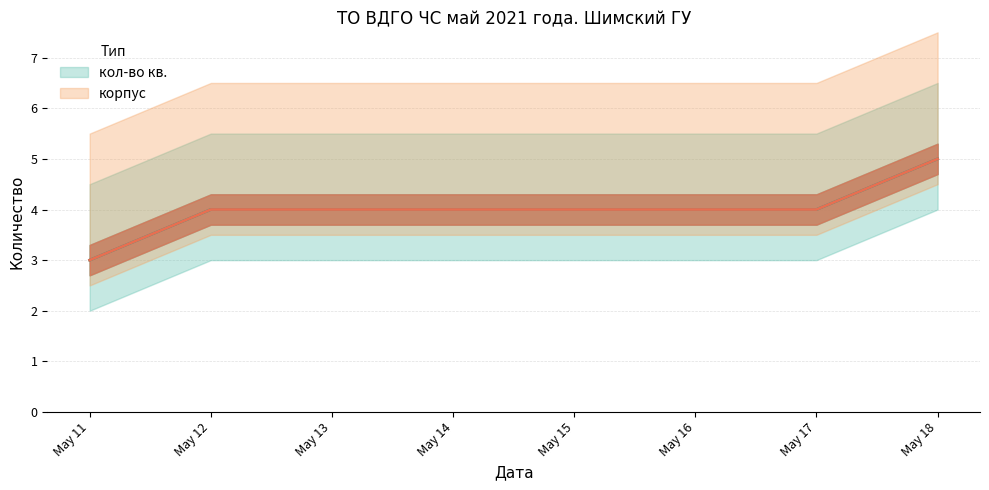

True or false: кол-во кв. has more than 1 points higher than both neighbors.

False